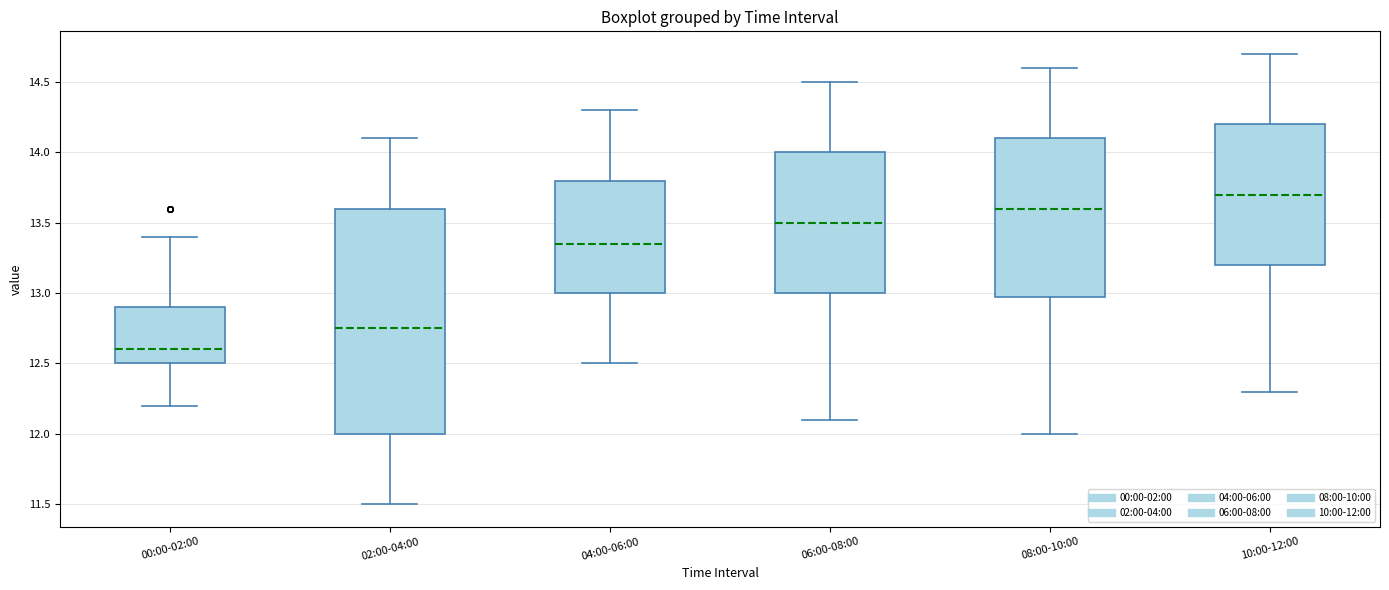

Reading left to right, read every box against the y-axis: the position of its median line, the range the box covers, and the ends of its whiskers. The values are not printed on the chart, so give them approximately, as read against the axis.

00:00-02:00: median 12.60, box 12.50 to 12.90, whiskers 12.20 to 13.40
02:00-04:00: median 12.75, box 12.00 to 13.60, whiskers 11.50 to 14.10
04:00-06:00: median 13.35, box 13.00 to 13.80, whiskers 12.50 to 14.30
06:00-08:00: median 13.50, box 13.00 to 14.00, whiskers 12.10 to 14.50
08:00-10:00: median 13.60, box 13.00 to 14.10, whiskers 12.00 to 14.60
10:00-12:00: median 13.70, box 13.20 to 14.20, whiskers 12.30 to 14.70